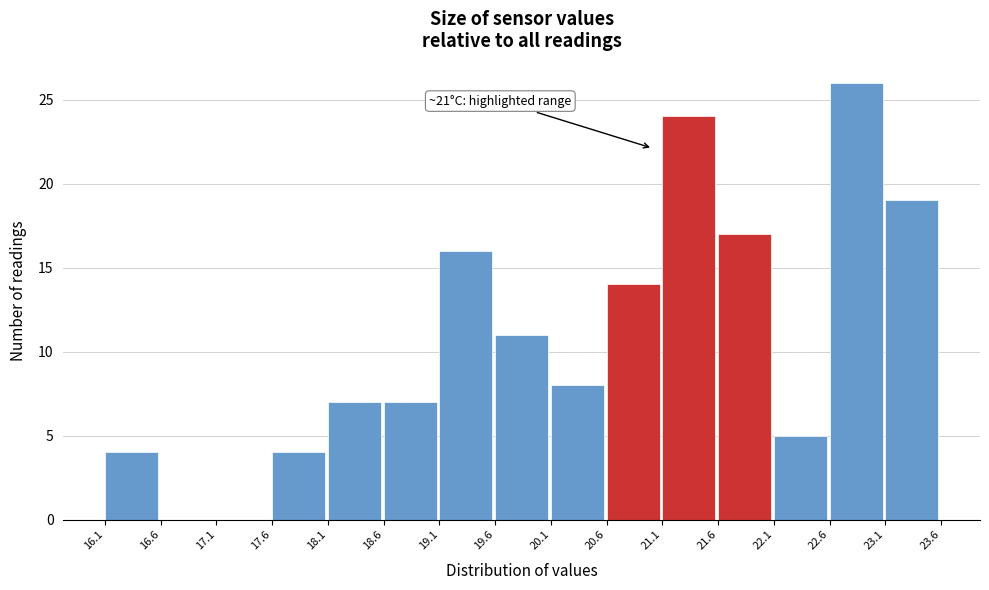

Over which range of the x-axis is the bar tallest?

22.6 to 23.1